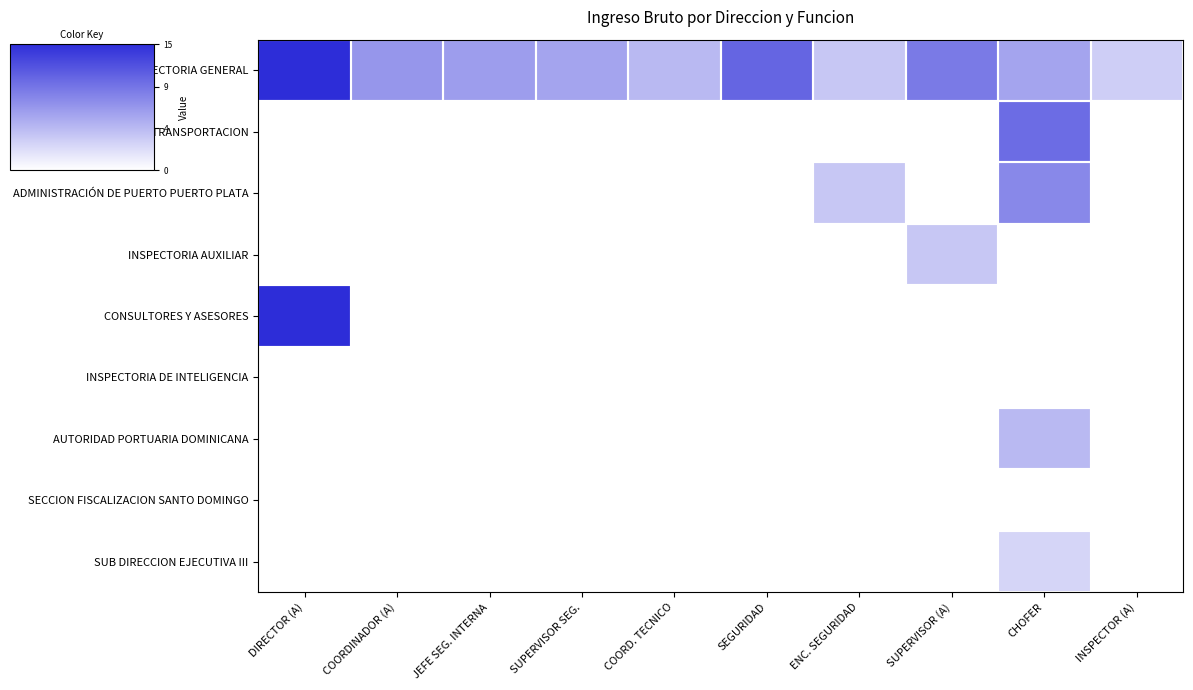

At SUPERVISOR SEG., list the series in order from smallest to largest.

DIVISION DE TRANSPORTACION, ADMINISTRACIÓN DE PUERTO PUERTO PLATA, INSPECTORIA AUXILIAR, CONSULTORES Y ASESORES, INSPECTORIA DE INTELIGENCIA, AUTORIDAD PORTUARIA DOMINICANA, SECCION FISCALIZACION SANTO DOMINGO, SUB DIRECCION EJECUTIVA III, INSPECTORIA GENERAL